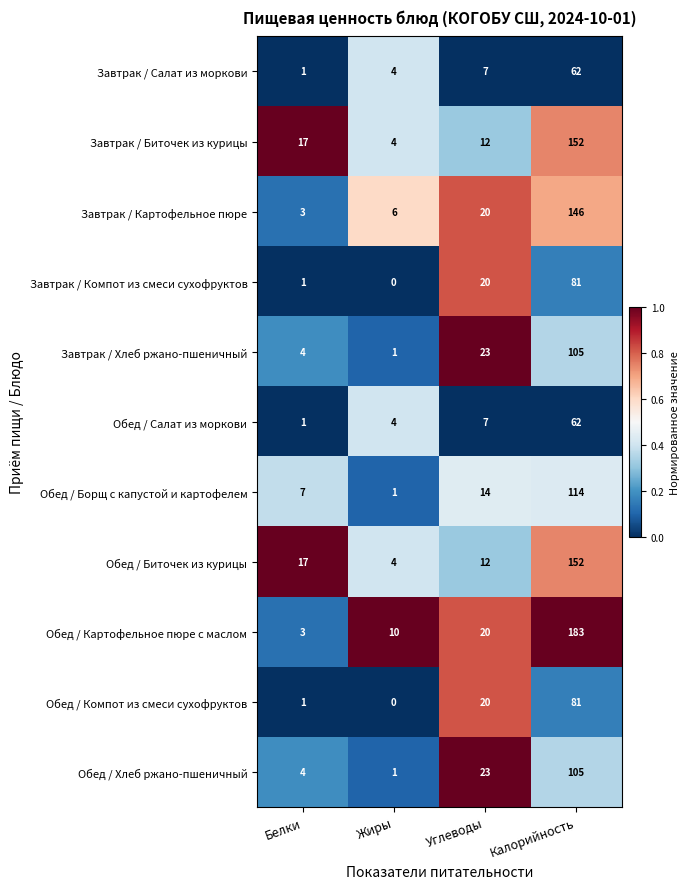

What value does the Обед / Хлеб ржано-пшеничный series have at Калорийность?

105